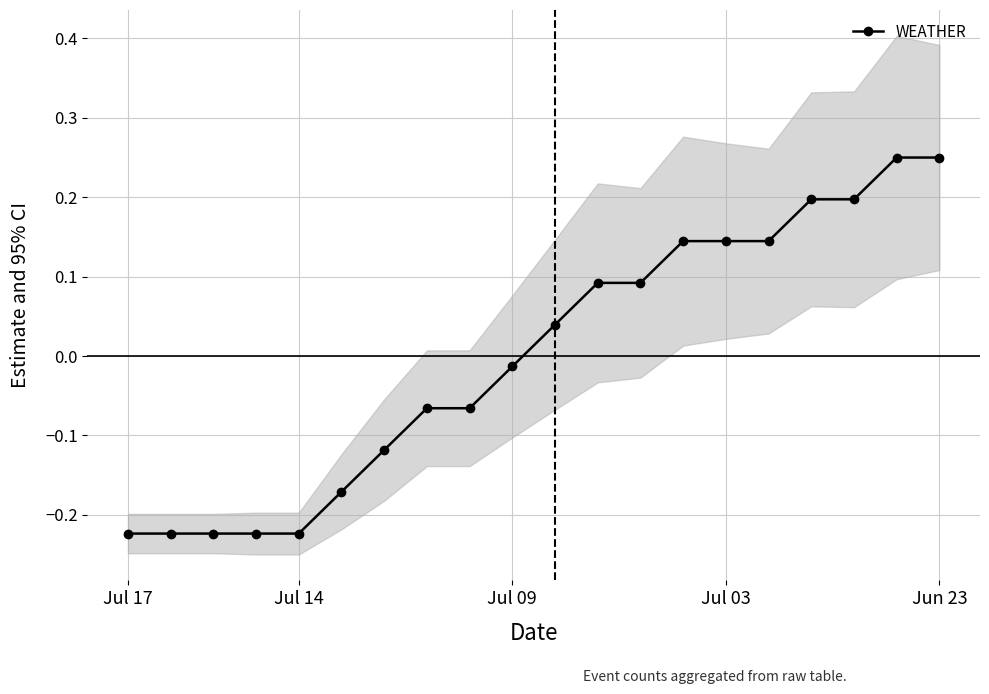

Which category has the highest value across all series?

18